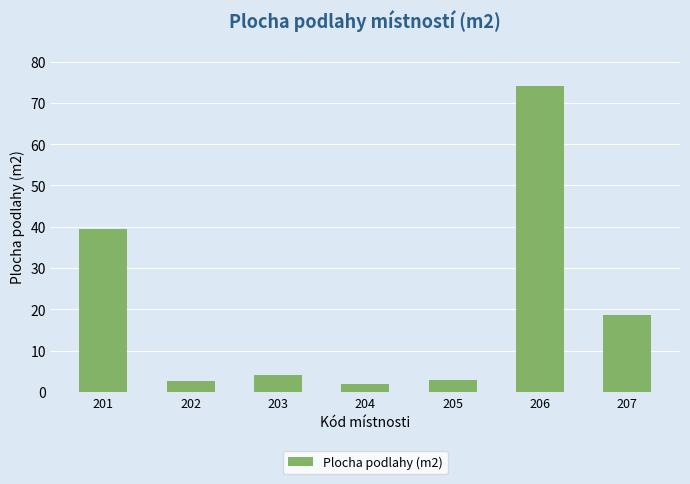

True or false: the data shows 74.0 at 206.

True